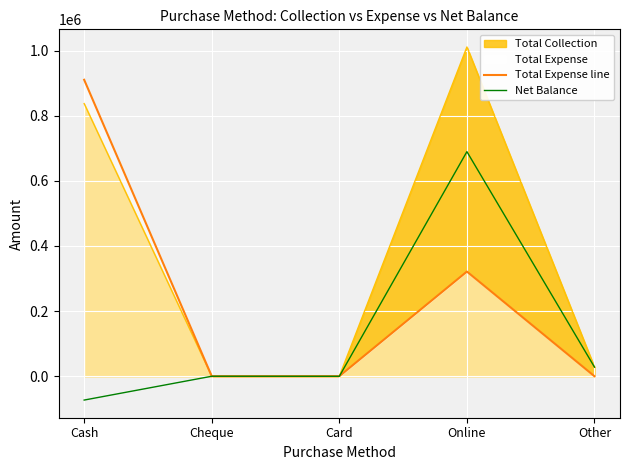

Which category has the highest value in the Net Balance series?

Online